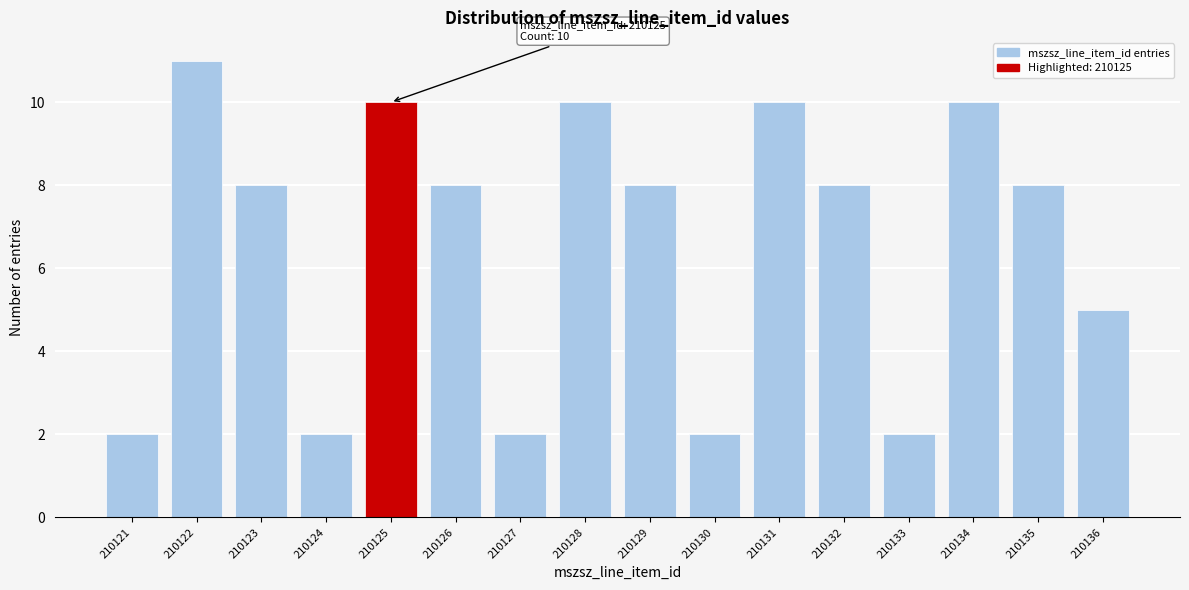

Reading left to right, what are all the values shown in this chart?

2	11	8	2	10	8	2	10	8	2	10	8	2	10	8	5